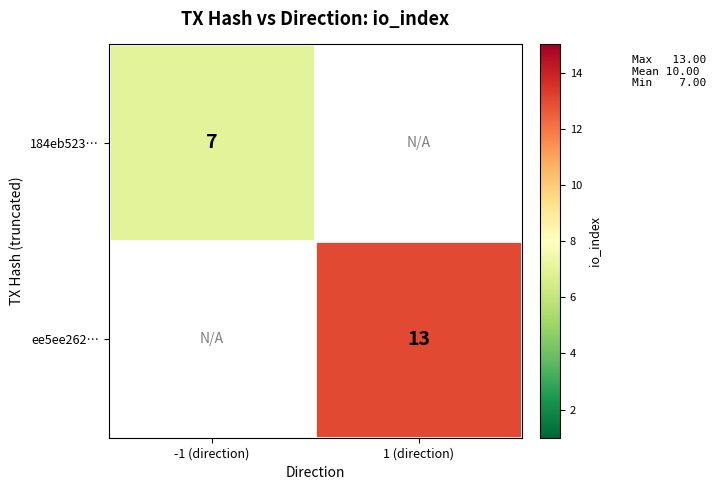

The 184eb523… series shows 3 at -1 (direction). True or false?

False